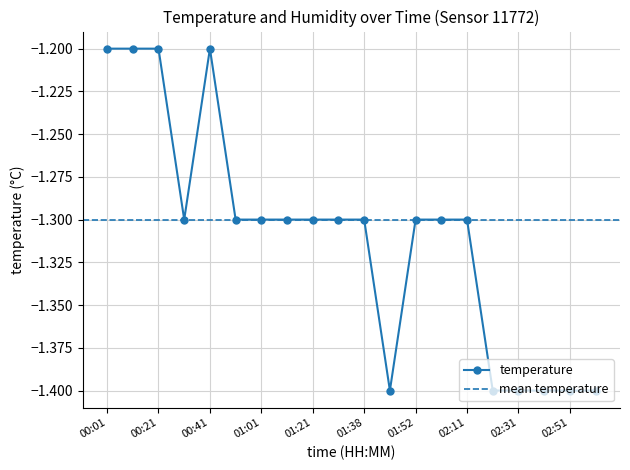

What is the minimum value shown in the chart?

-1.4